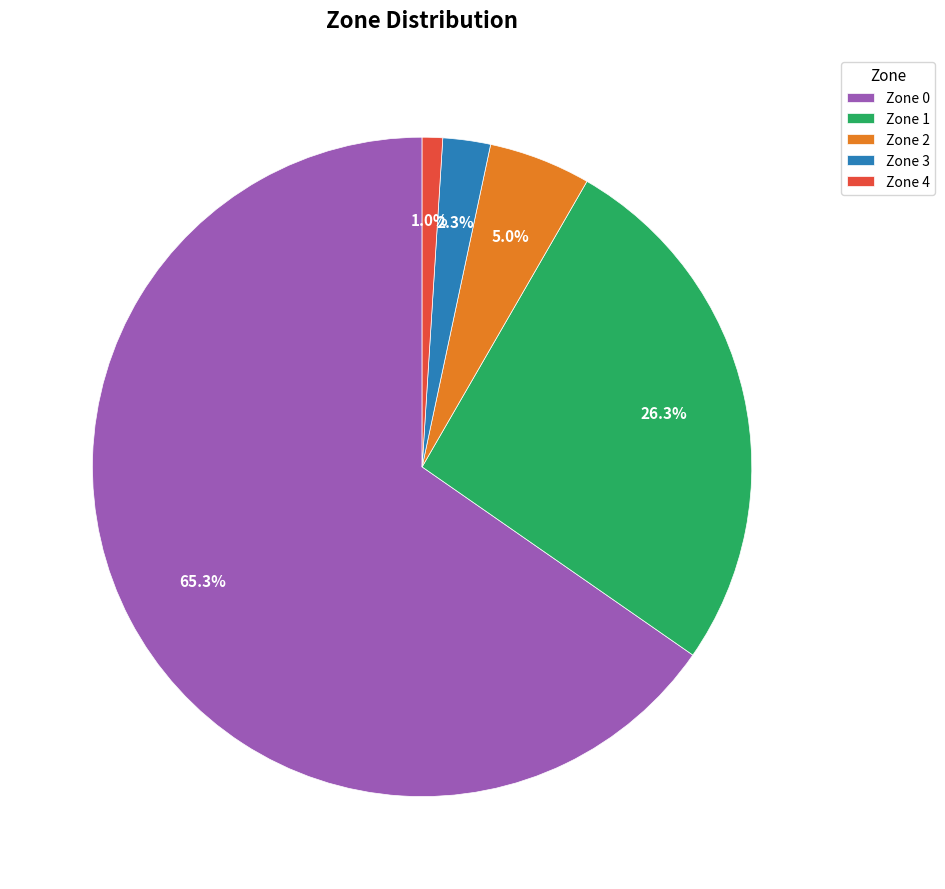

To the nearest percent, what is the average slice percentage?

20%